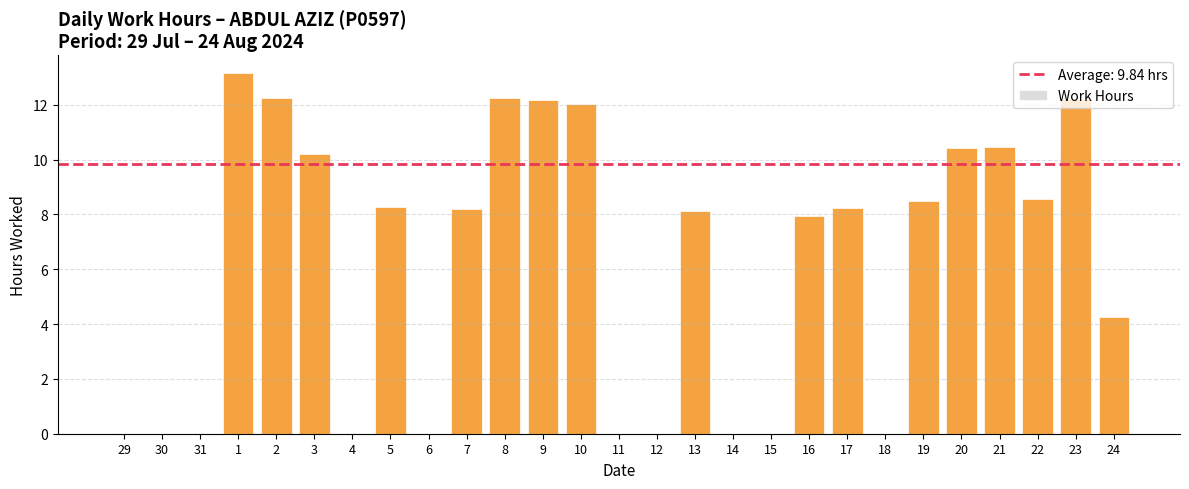

What is the greatest value displayed?

13.2